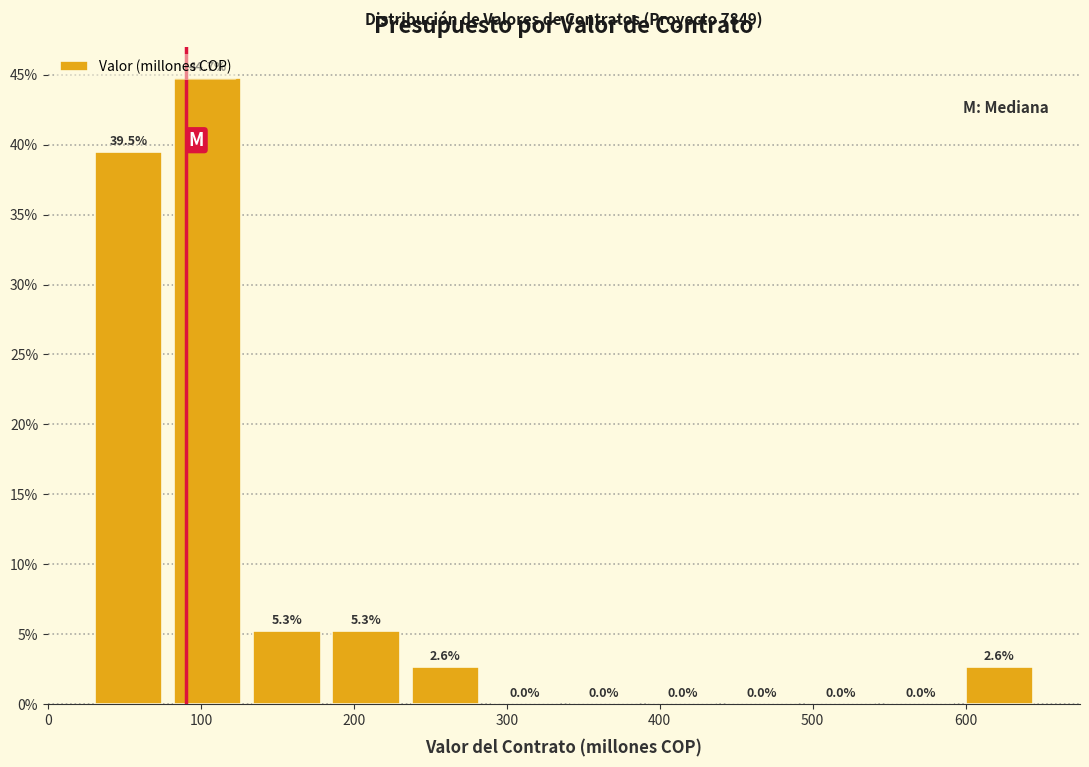

What is the height of the bar covering 80 to 130 on the x-axis? The bar edges are not printed on the chart, so give them approximately, as read against the axis.

44.7